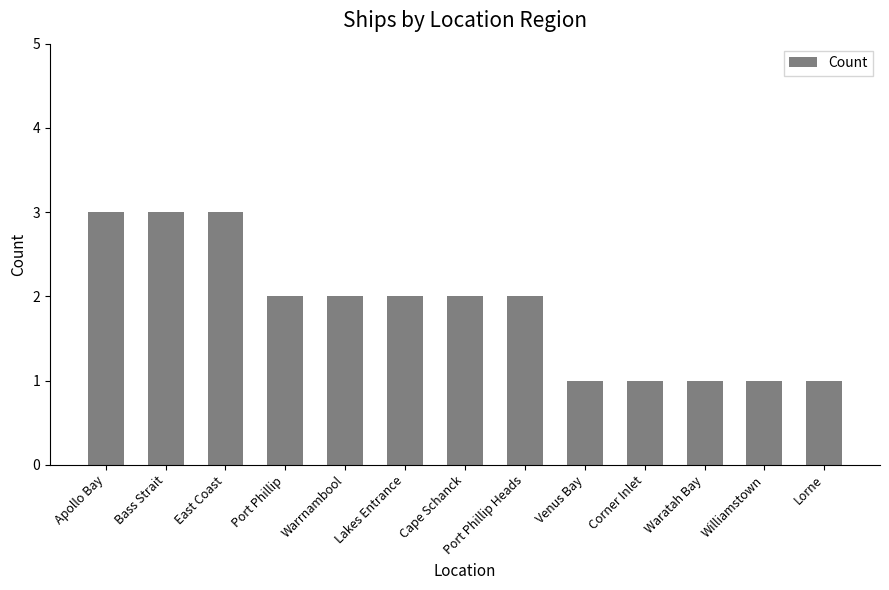

Is it true that the value at Lakes Entrance is 2?

True